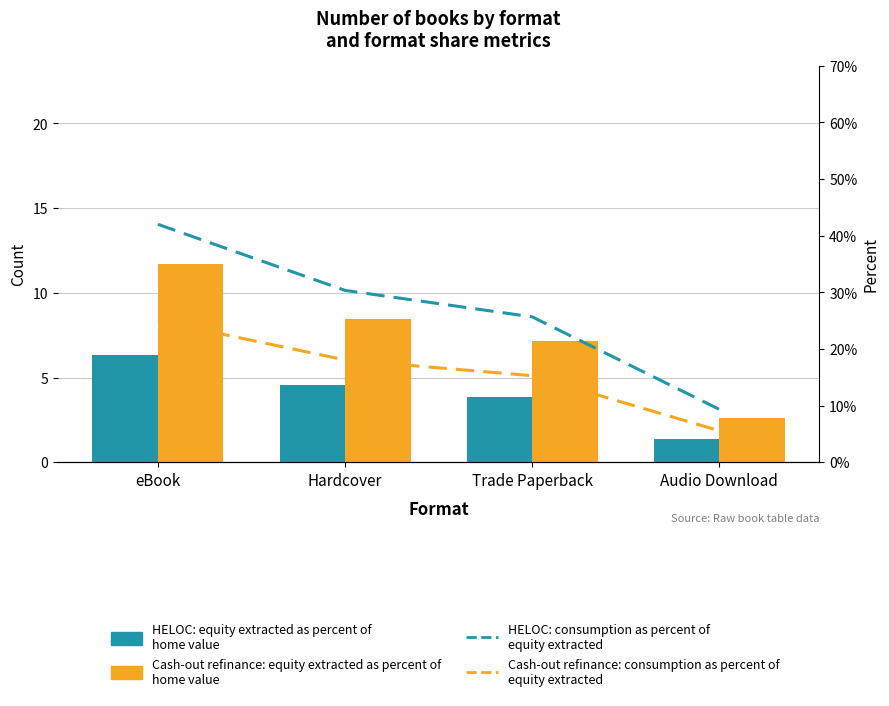

What is the minimum value for Cash-out refinance: consumption as percent of
equity extracted?

5.6